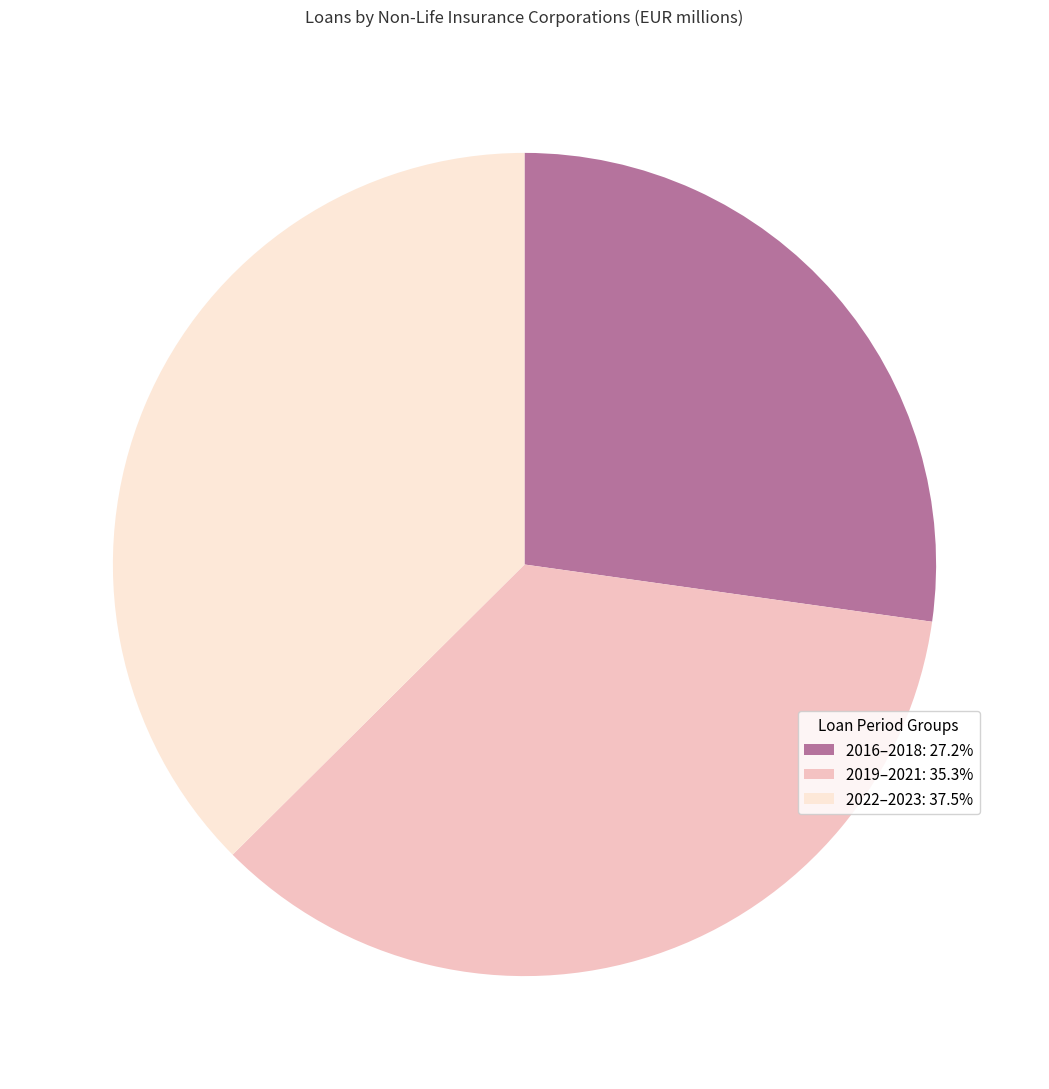

Does 2022–2023: 37.5% represent more than half of the total?

No